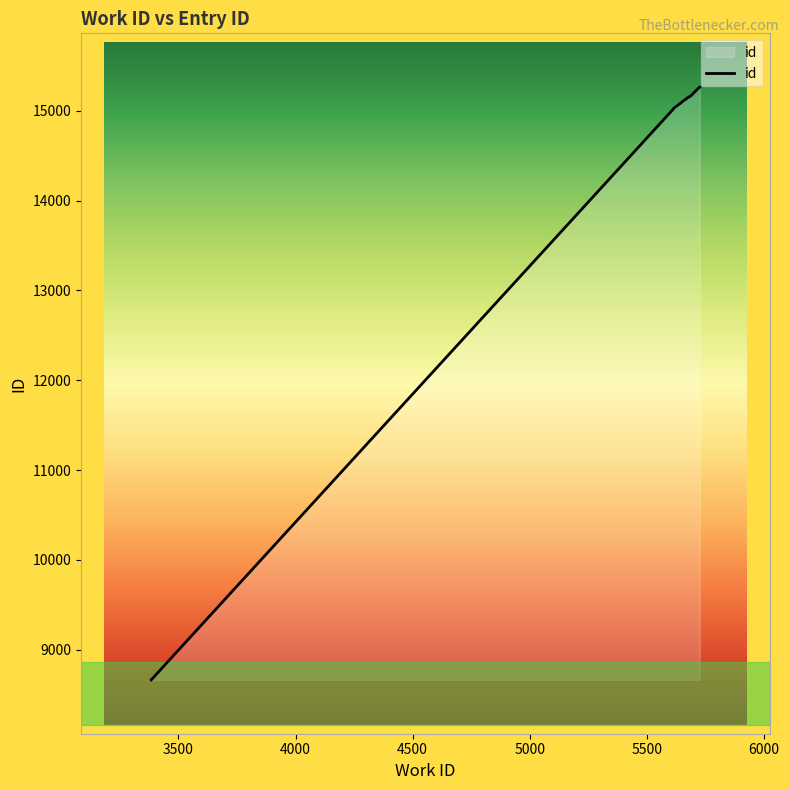

What is the label of the 5th point from the right?

5500